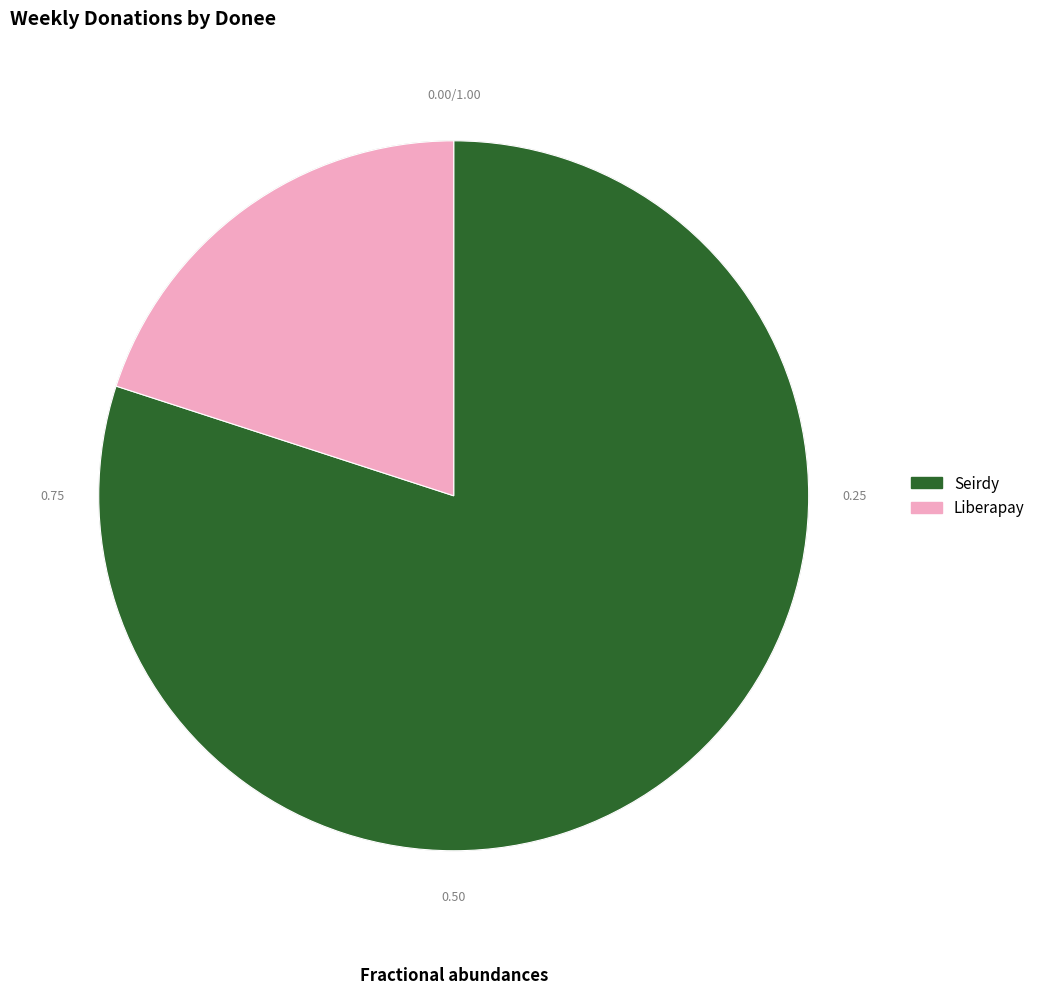

How many segments does this pie chart have?

2